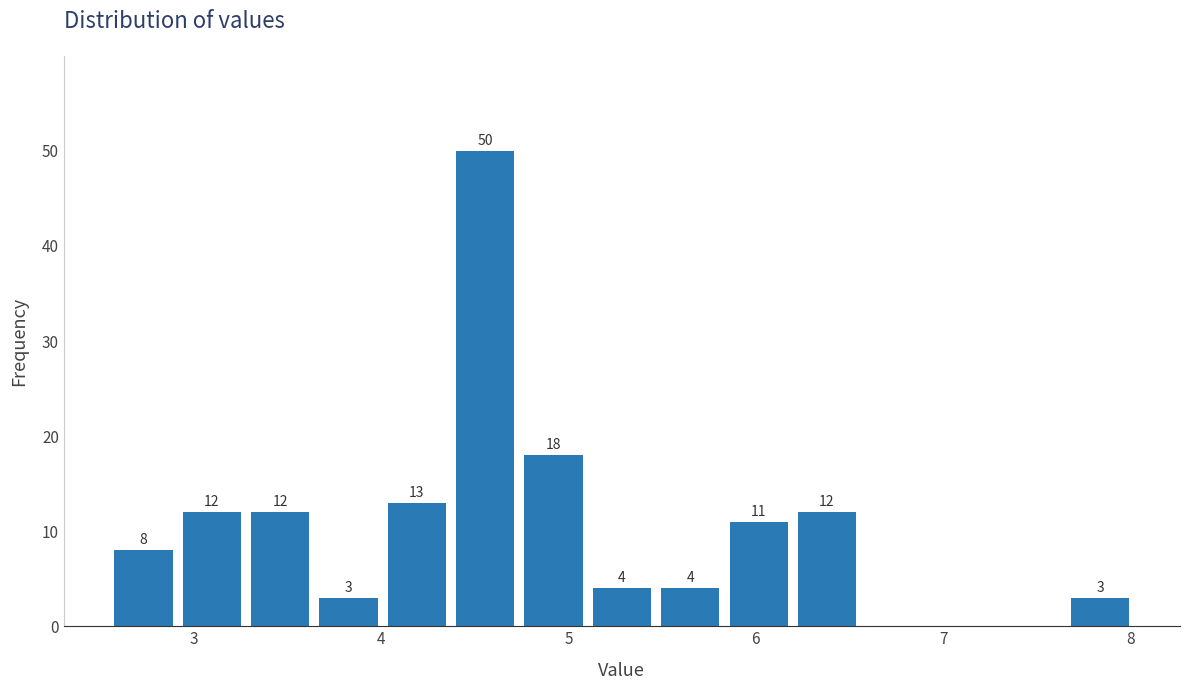

Around what value on the x-axis is the tallest bar? Give the approximate position of its centre, as read against the axis.

4.6